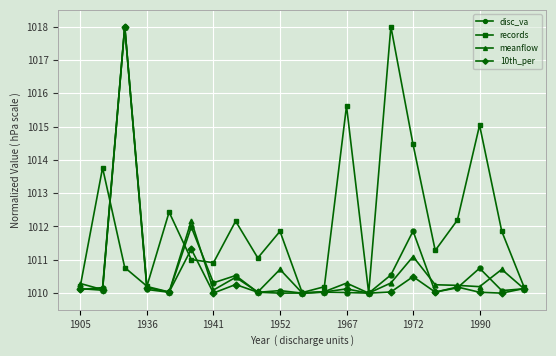

What are all the series names shown in the legend?

disc_va, records, meanflow, 10th_per